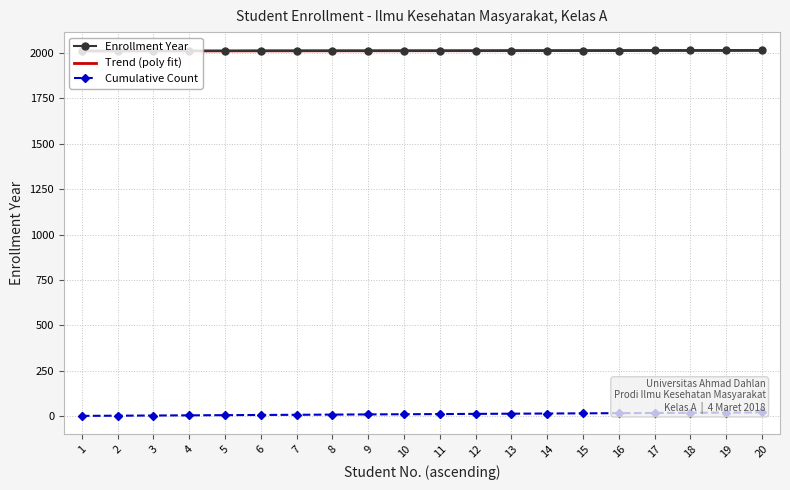

Reading left to right, what are all the values shown in this chart?

1=1	2=2	3=3	4=4	5=5	6=6	7=7	8=8	9=9	10=10	11=11	12=12	13=13	14=14	15=15	16=16	17=17	18=18	19=19	20=20